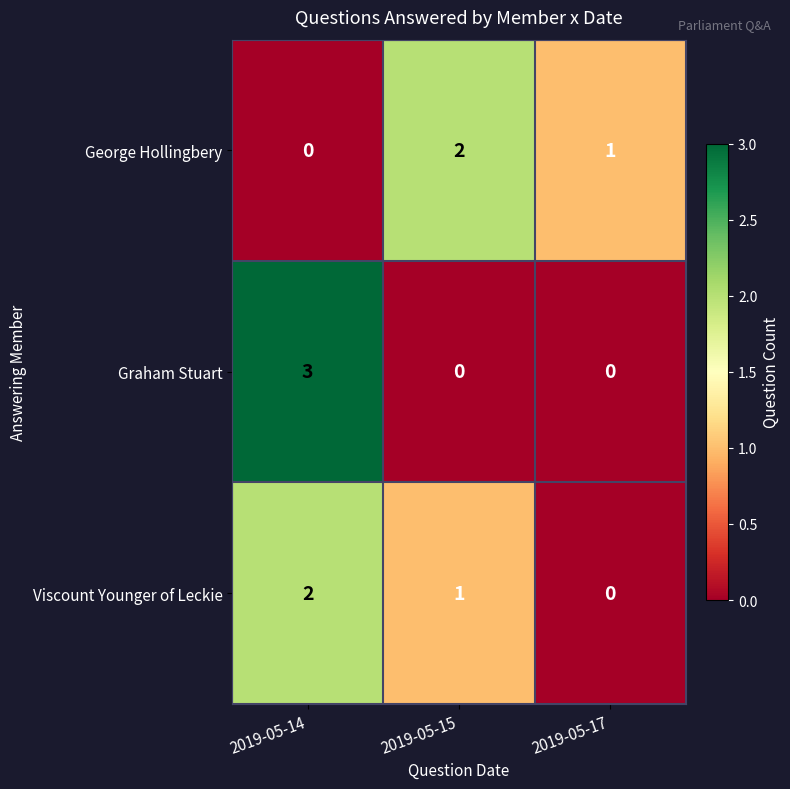

Reading left to right, transcribe all the data shown in this chart.

George Hollingbery: 2019-05-14=0	2019-05-15=2	2019-05-17=1
Graham Stuart: 2019-05-14=3	2019-05-15=0	2019-05-17=0
Viscount Younger of Leckie: 2019-05-14=2	2019-05-15=1	2019-05-17=0